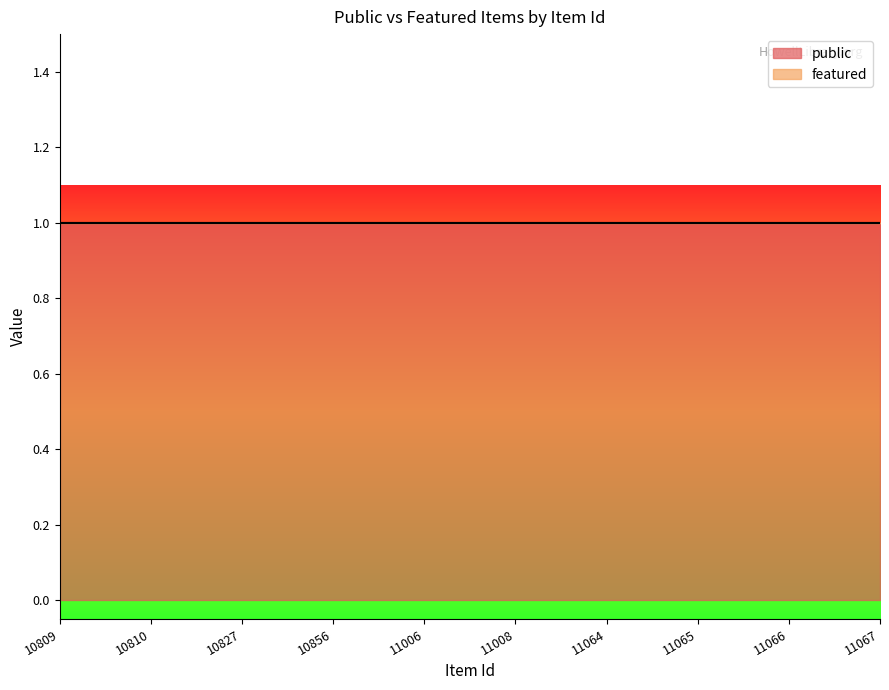

Reading left to right, extract all data points from this chart.

public: 10809=1	10810=1	10827=1	10856=1	11006=1	11008=1	11064=1	11065=1	11066=1	11067=1
featured: 10809=0	10810=0	10827=0	10856=0	11006=0	11008=0	11064=0	11065=0	11066=0	11067=0